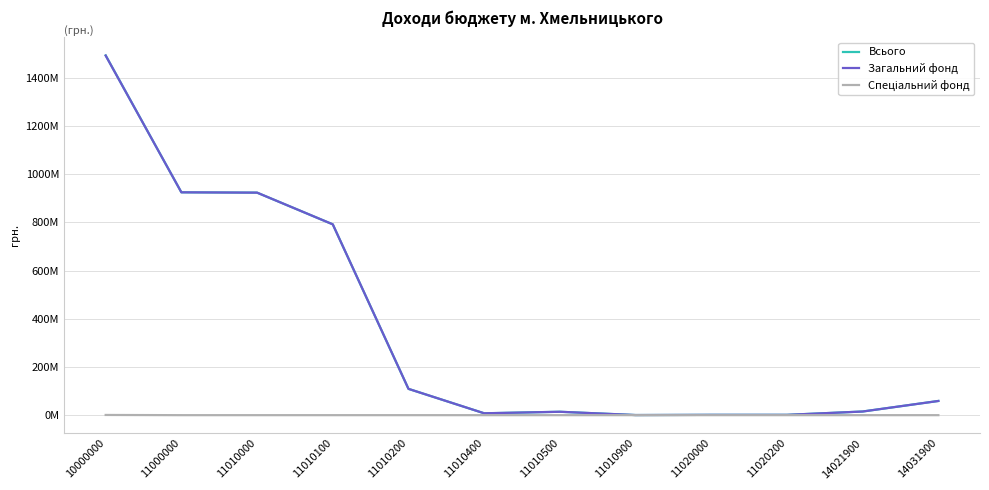

What is the value of the Всього point at the 11th from the left?

15165000.0